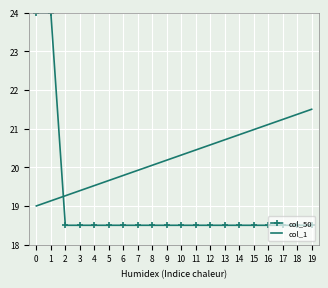

What is the difference between the col_50 values at 4 and 1?

5.5